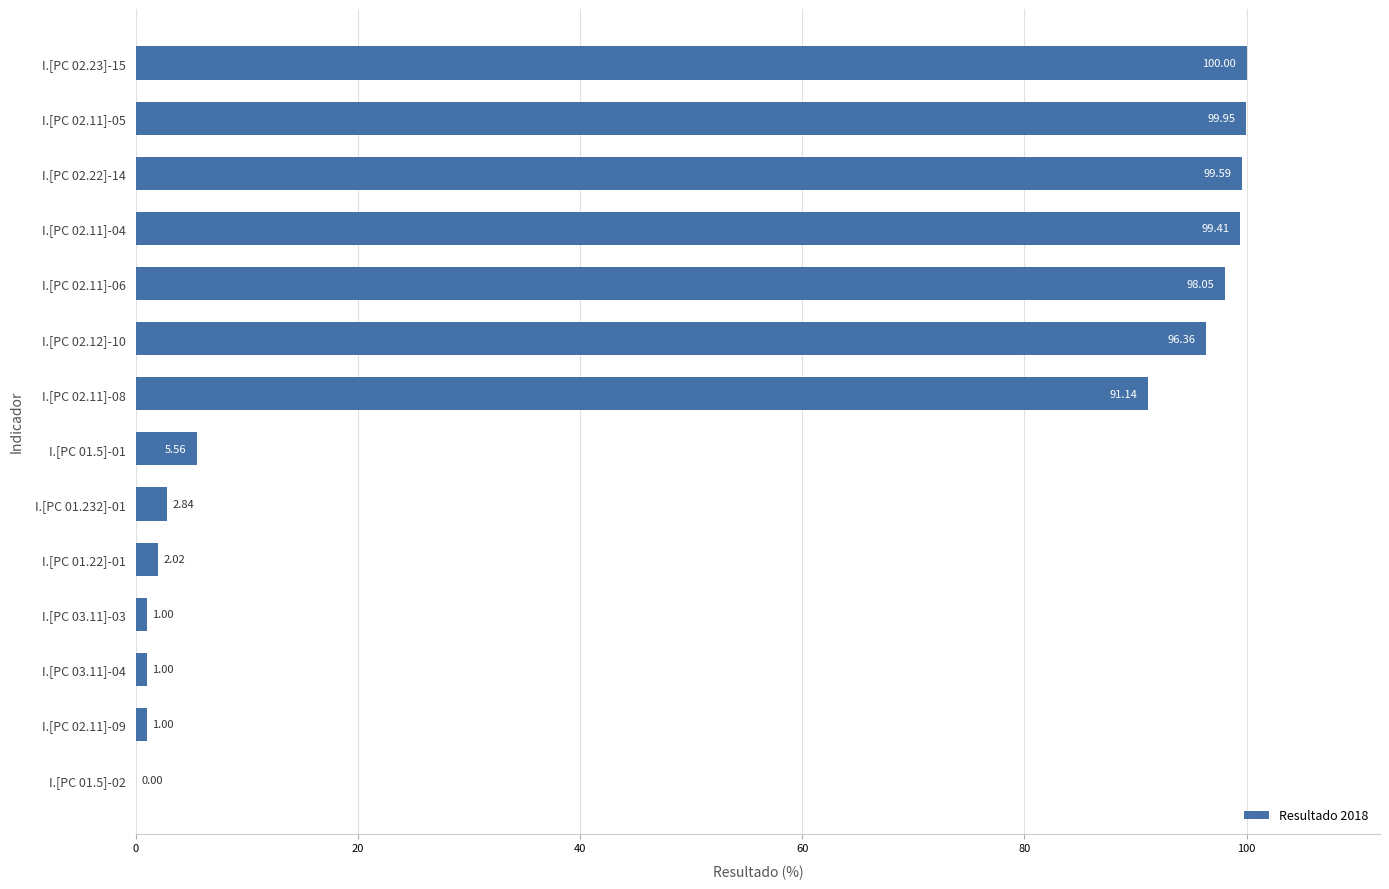

What is the change in value from I.[PC 02.22]-14 to I.[PC 01.5]-01?

-94.0